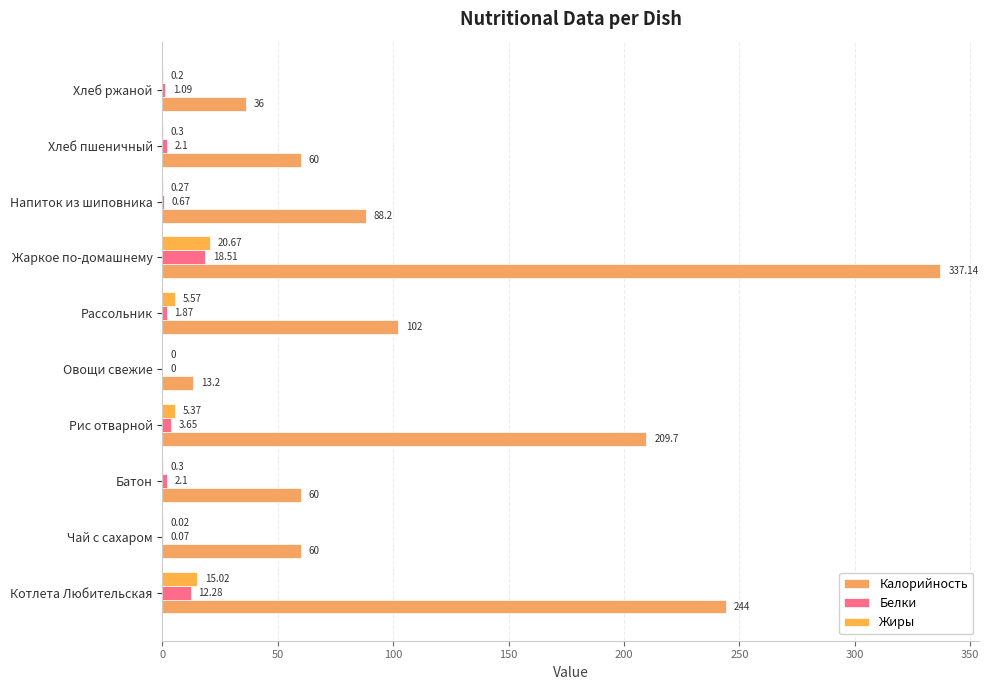

Which series has the widest spread of values?

Калорийность